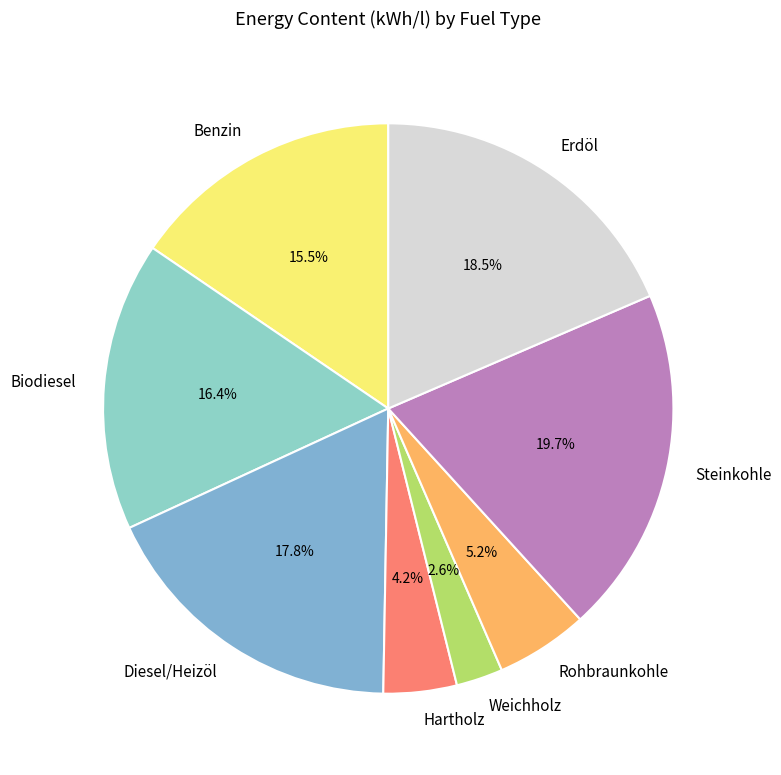

What percentage is the Rohbraunkohle slice, to the nearest percent?

5%